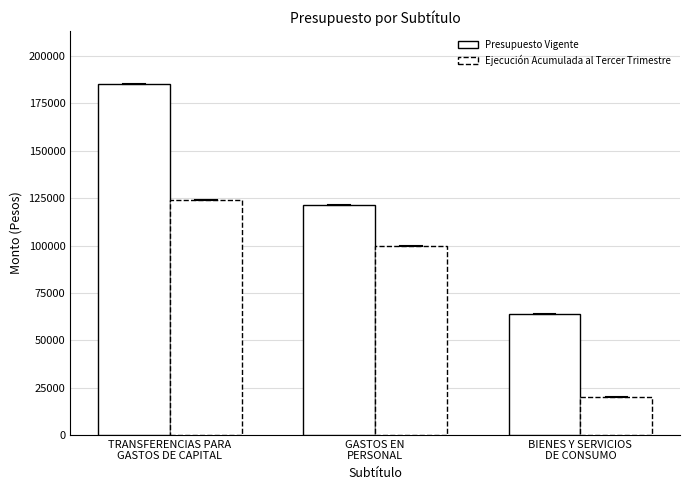

Count the number of data series in this chart.

2